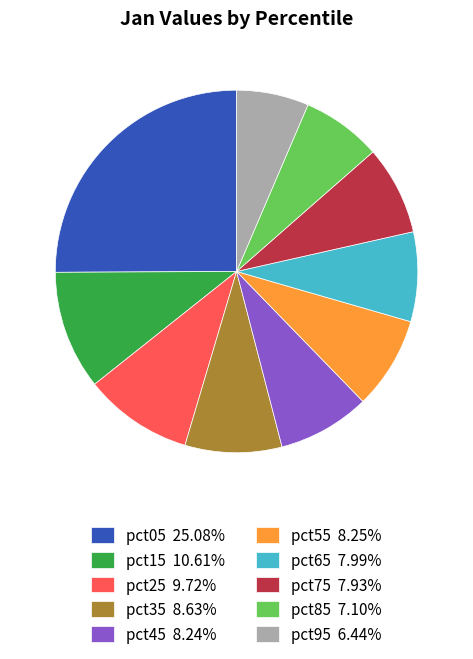

Combined, do pct35 8.63% and pct25 9.72% account for over 50%?

No